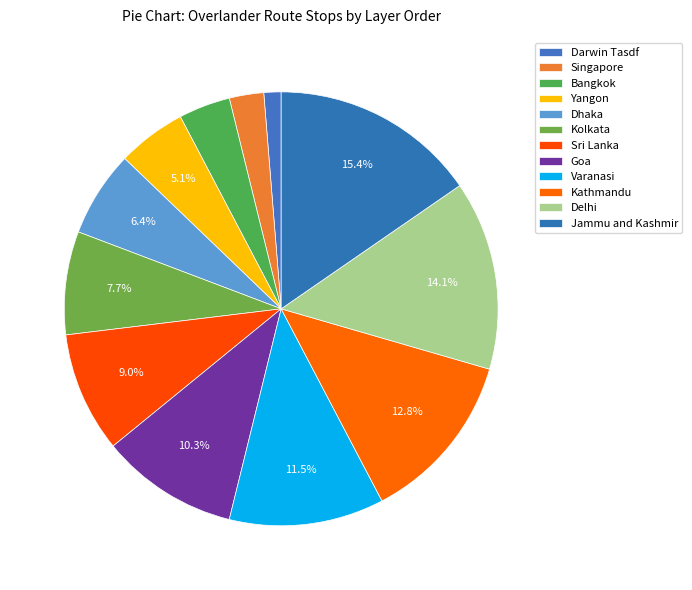

Does Sri Lanka account for over 50% of the chart?

No